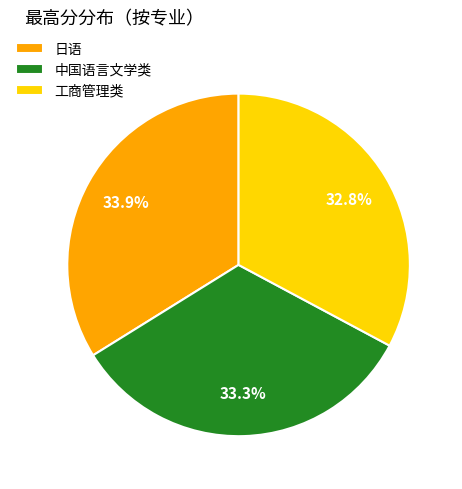

What is the smallest slice in the pie chart?

工商管理类